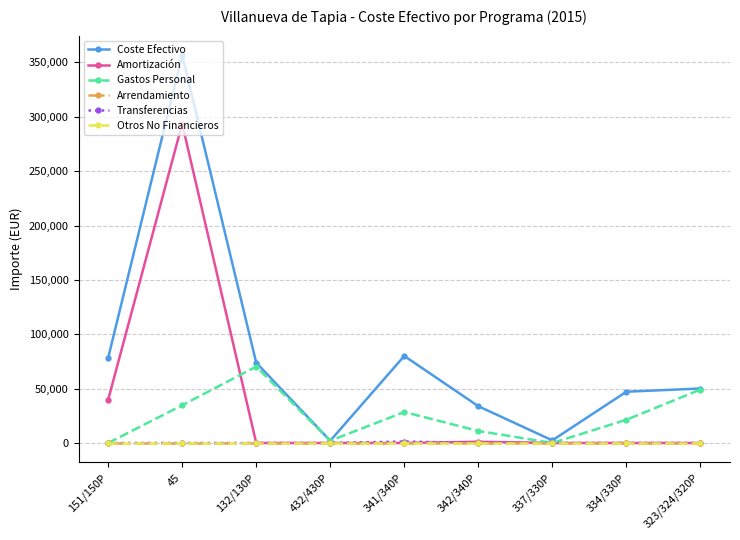

Is this an area chart (filled region under the line)?

No